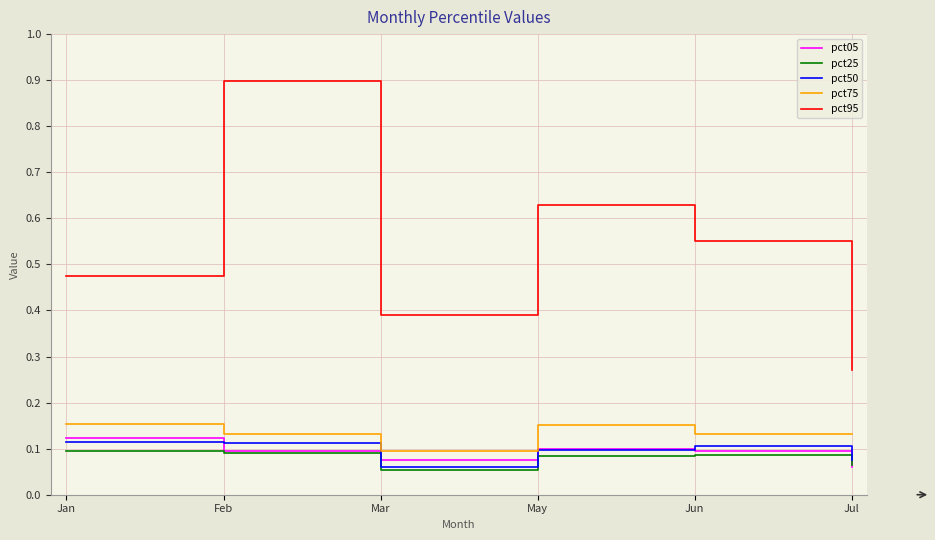

Is this an area chart (filled region under the line)?

No